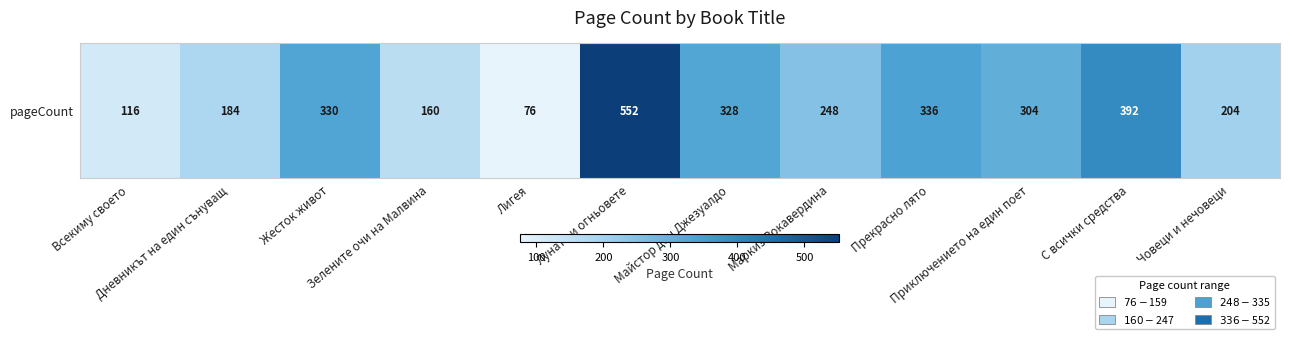

How many data points does each series have?

12